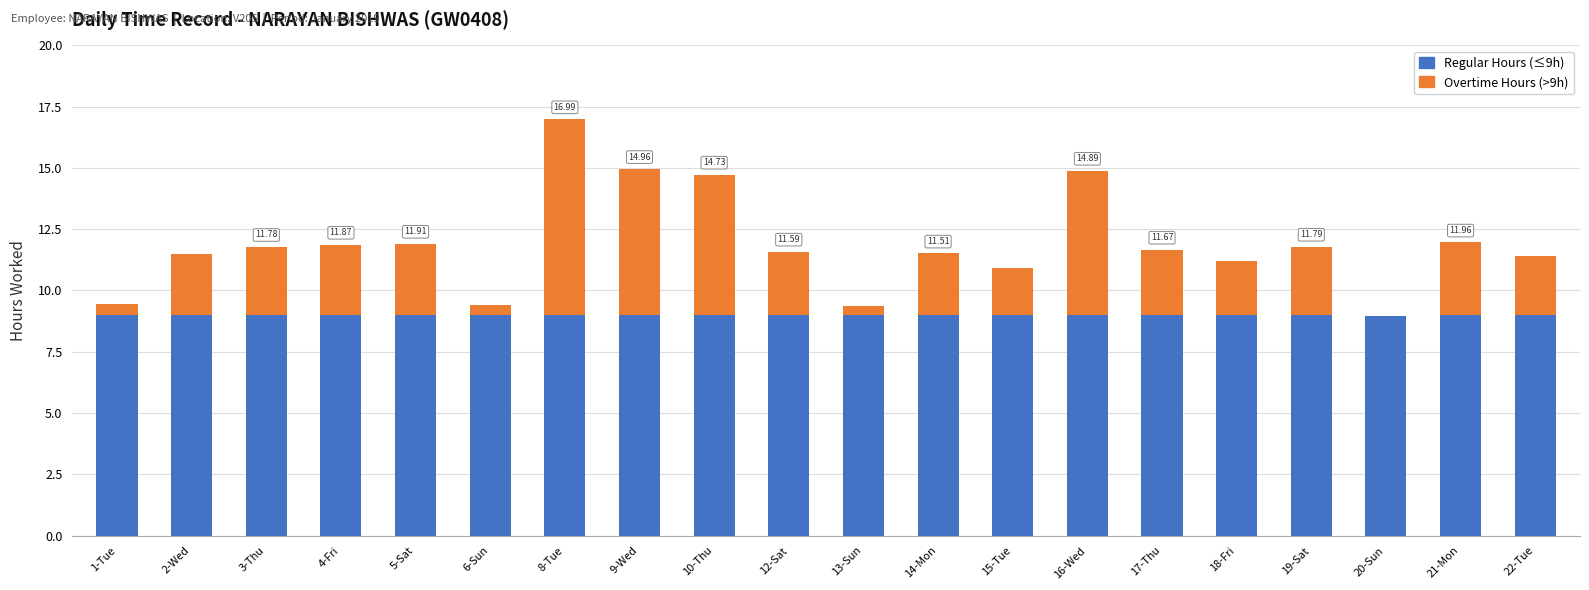

At which category is the sum across all series the highest?

8-Tue